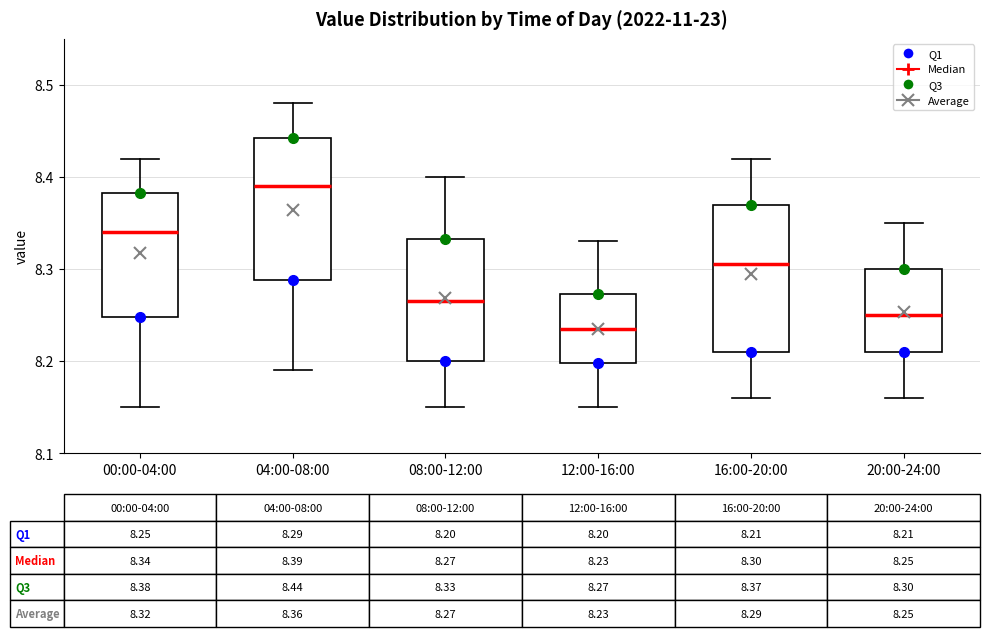

Which box's median line is the lowest?

12:00-16:00